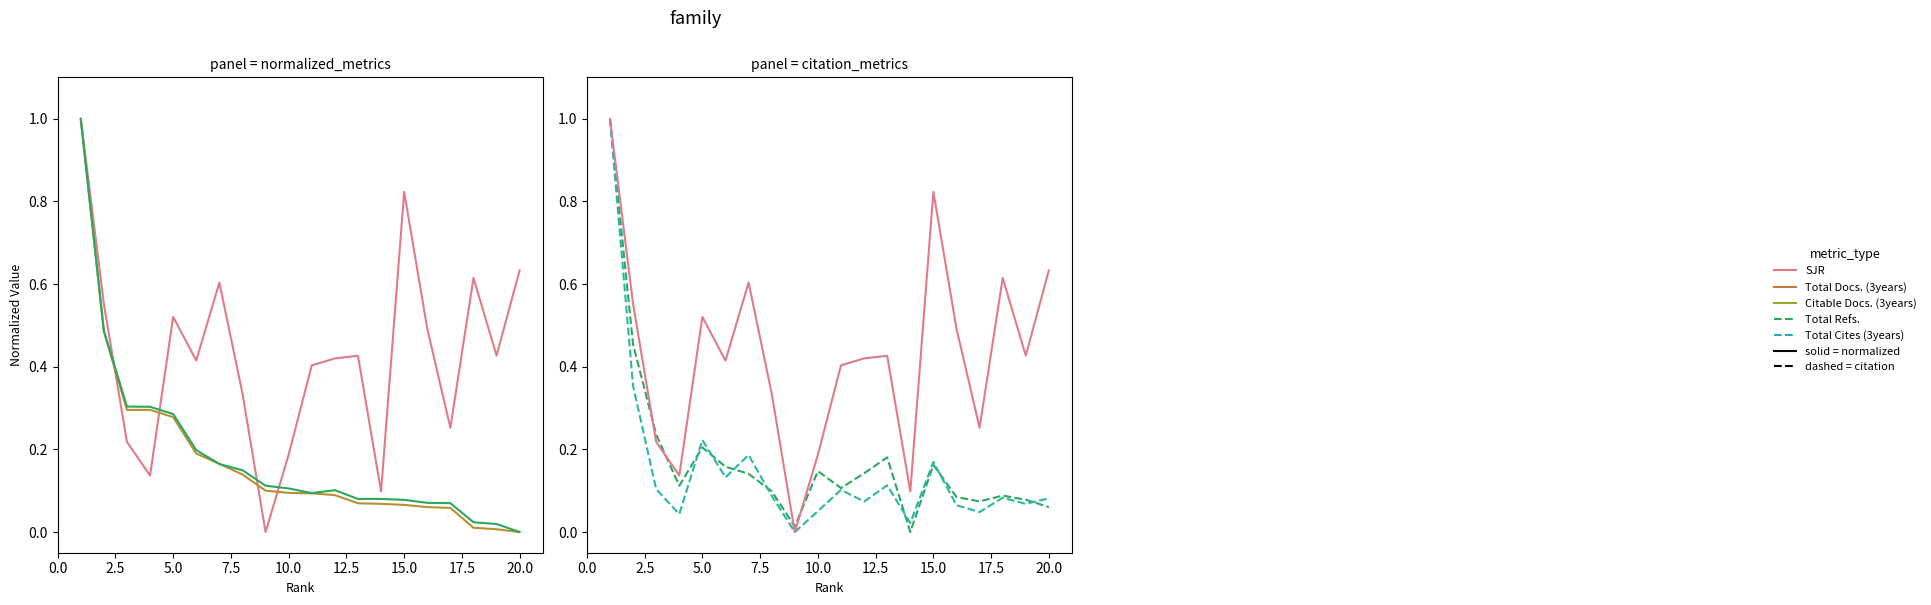

Reading left to right, transcribe all the data shown in this chart.

SJR: 1.0	0.6	0.2	0.1	0.5	0.4	0.6	0.3	0.0	0.2	0.4	0.4	0.4	0.1	0.8	0.5	0.3	0.6	0.4	0.6
Total Docs. (3years): 1.0	0.5	0.3	0.3	0.3	0.2	0.2	0.1	0.1	0.1	0.1	0.1	0.1	0.1	0.1	0.1	0.1	0.0	0.0	0.0
Citable Docs. (3years): 1.0	0.5	0.3	0.3	0.3	0.2	0.2	0.1	0.1	0.1	0.1	0.1	0.1	0.1	0.1	0.1	0.1	0.0	0.0	0.0
Total Refs.: 1.0	0.5	0.2	0.1	0.2	0.2	0.1	0.1	0.0	0.1	0.1	0.1	0.2	0.0	0.2	0.1	0.1	0.1	0.1	0.1
Total Cites (3years): 1.0	0.4	0.1	0.0	0.2	0.1	0.2	0.1	0.0	0.1	0.1	0.1	0.1	0.0	0.2	0.1	0.0	0.1	0.1	0.1
SJR (ref): 1.0	0.6	0.2	0.1	0.5	0.4	0.6	0.3	0.0	0.2	0.4	0.4	0.4	0.1	0.8	0.5	0.3	0.6	0.4	0.6